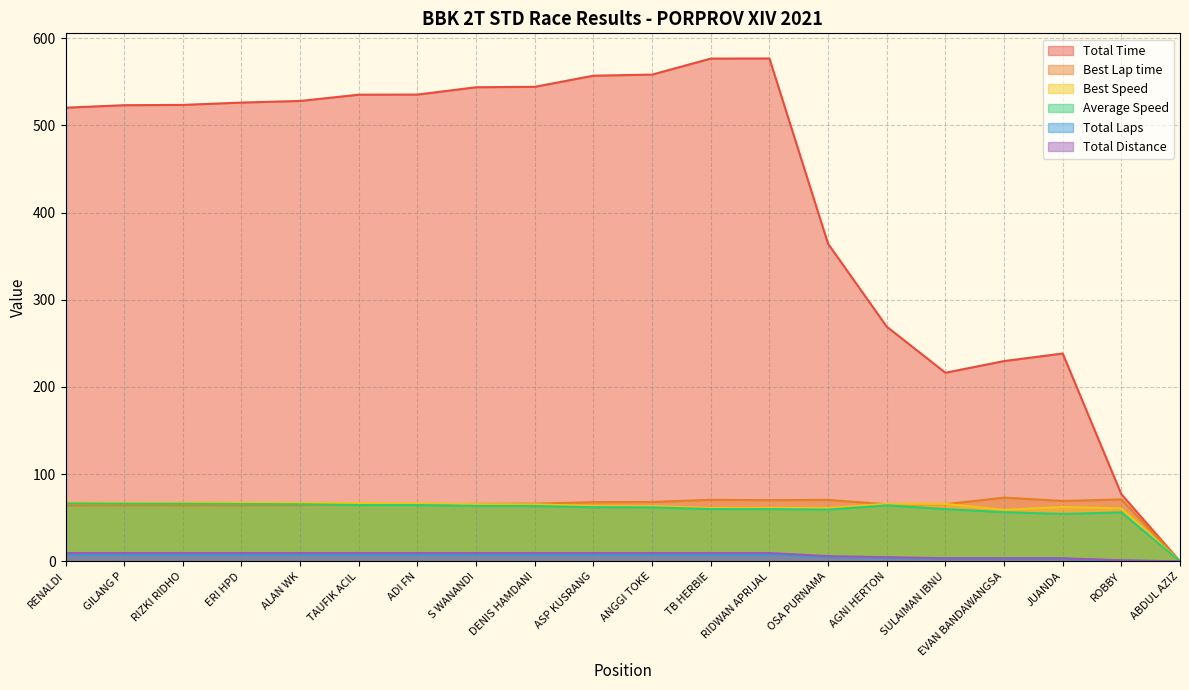

How many categories are shown in the chart?

20